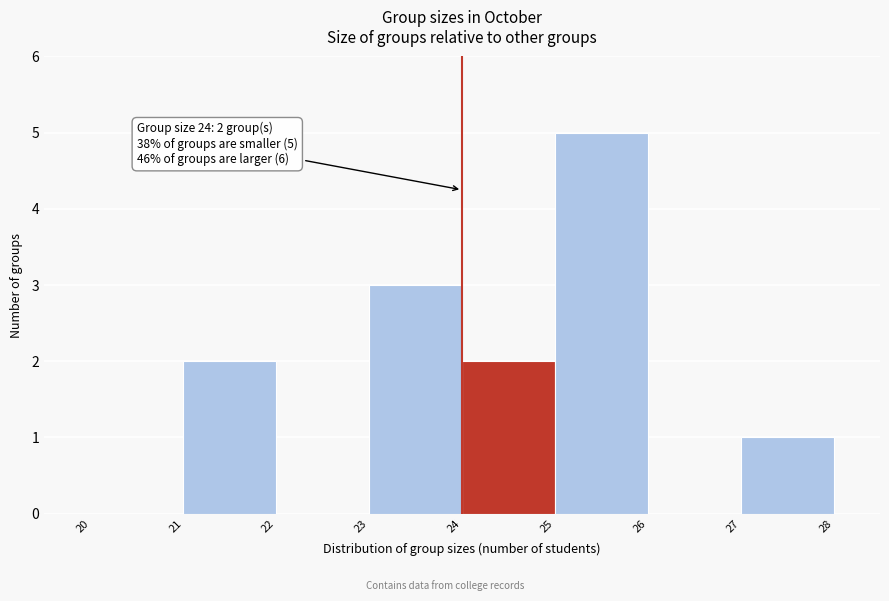

Over which range of the x-axis is the bar tallest?

25 to 26